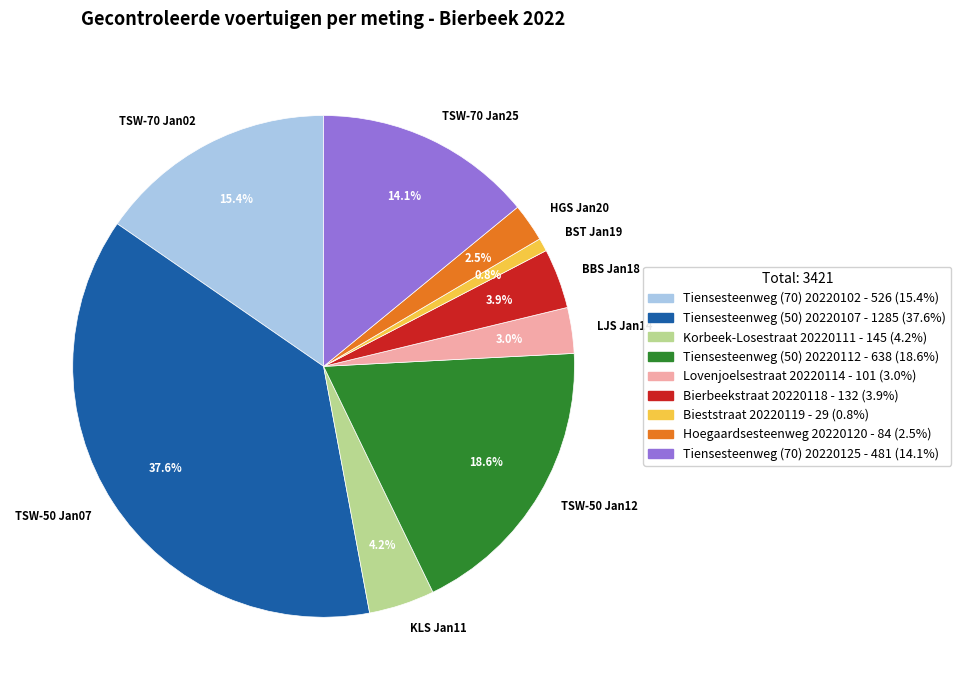

Is the sum of HGS Jan20 and TSW-70 Jan25 greater than half?

No